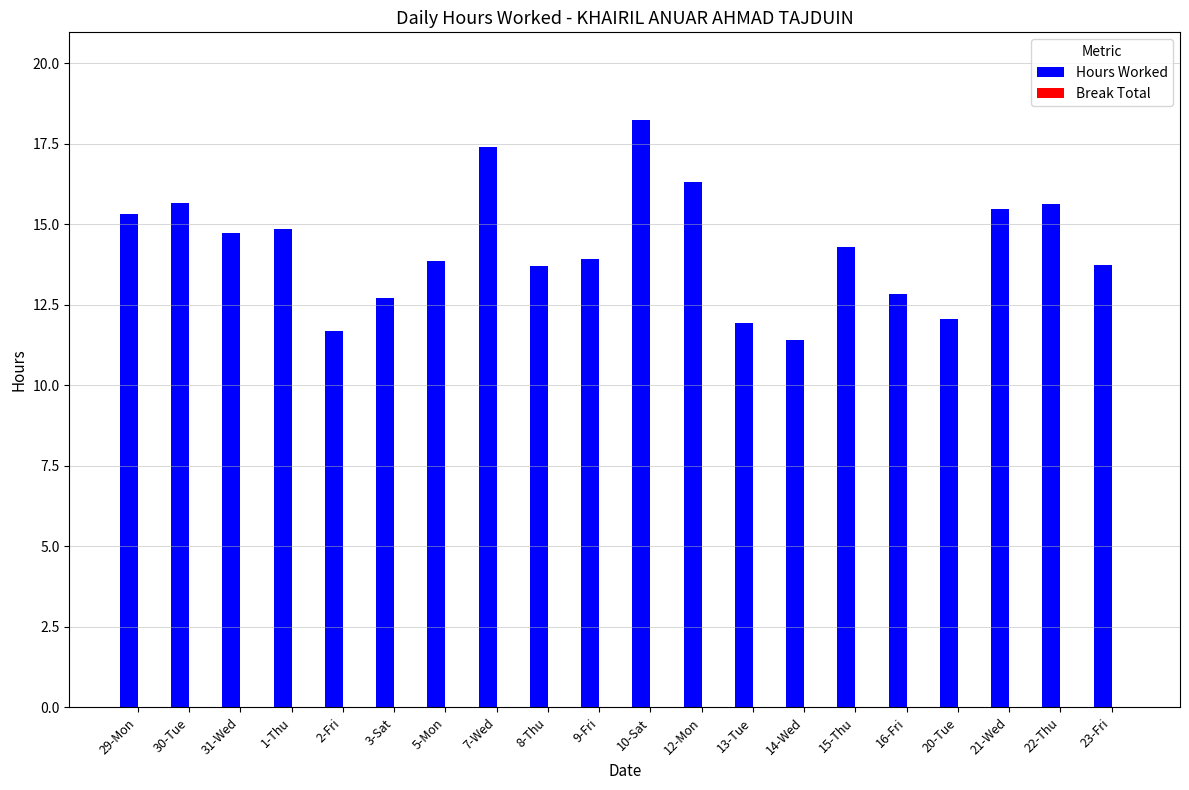

How many data points does each series have?

20